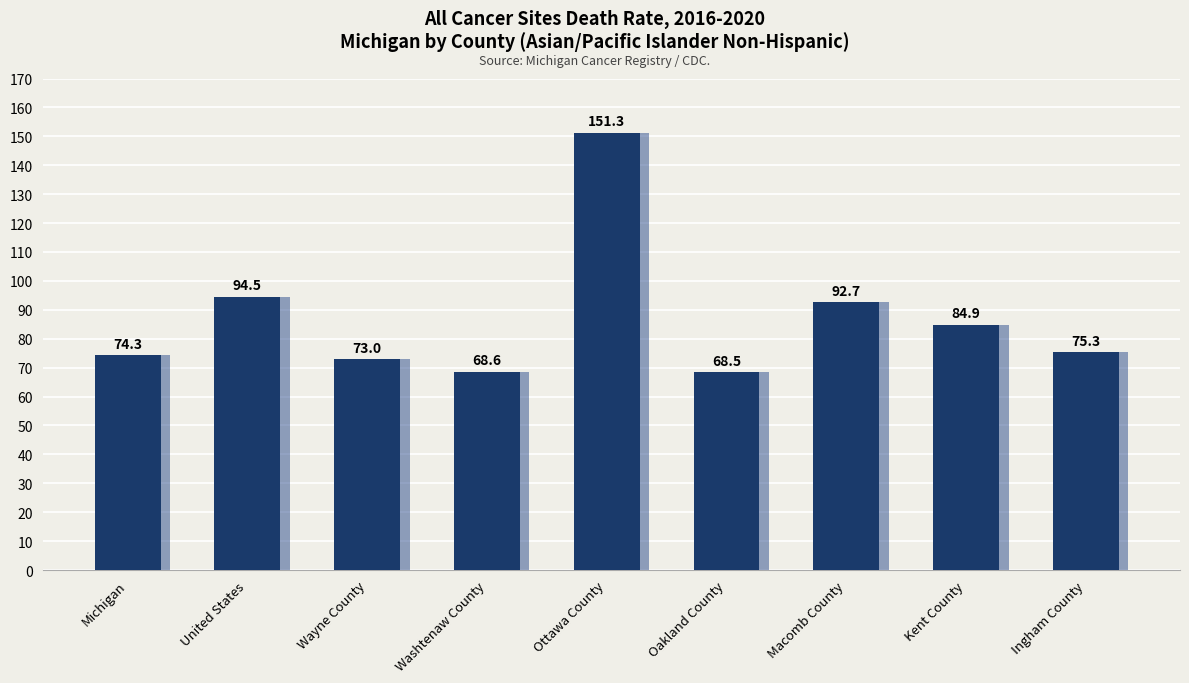

How many bars are there in total?

9